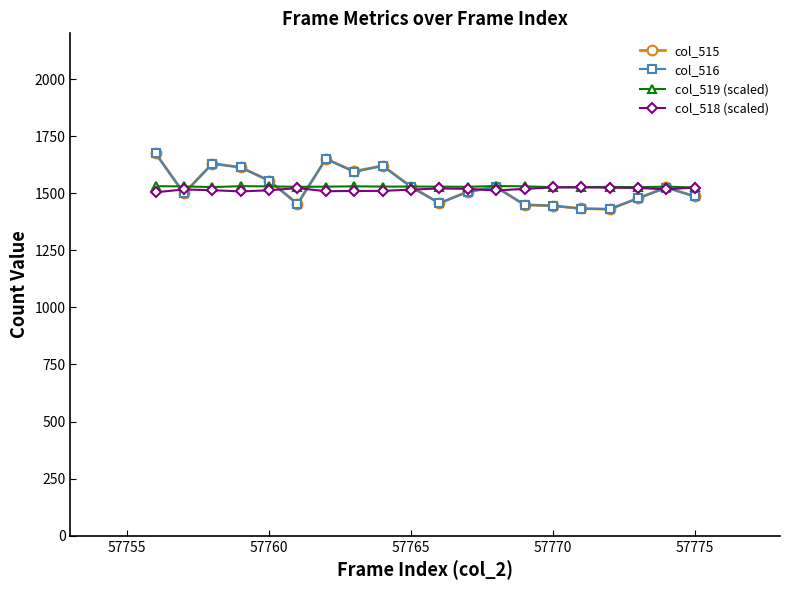

Which series has the widest spread of values?

col_515